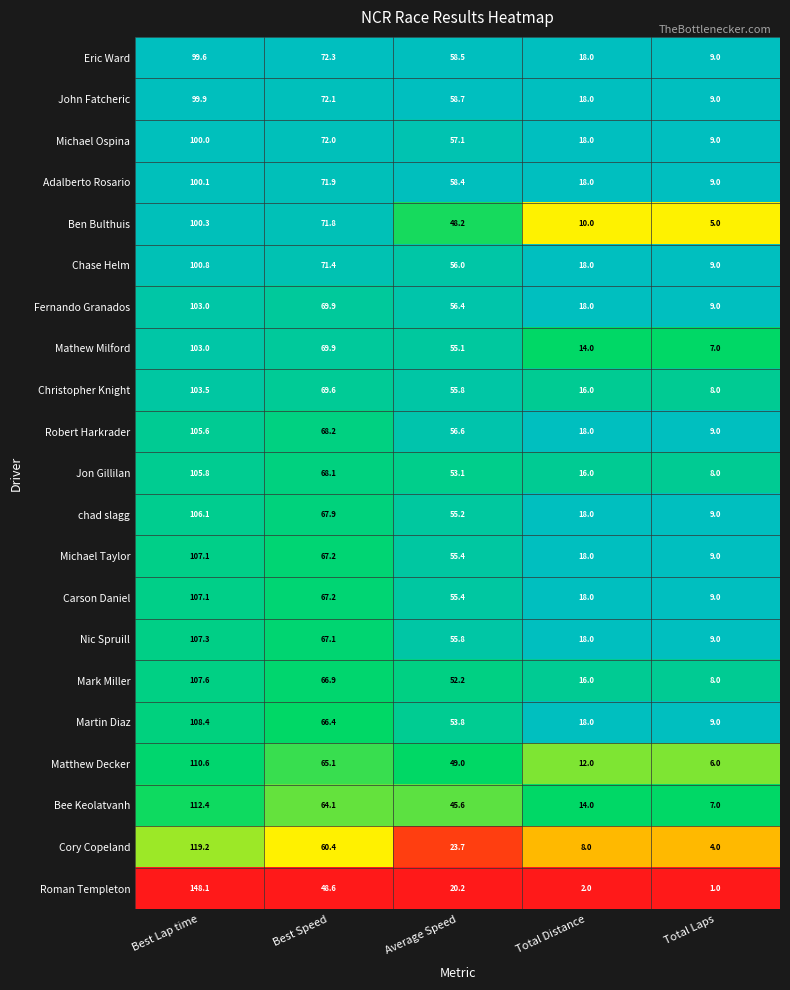

Which series has the widest spread of values?

Roman Templeton